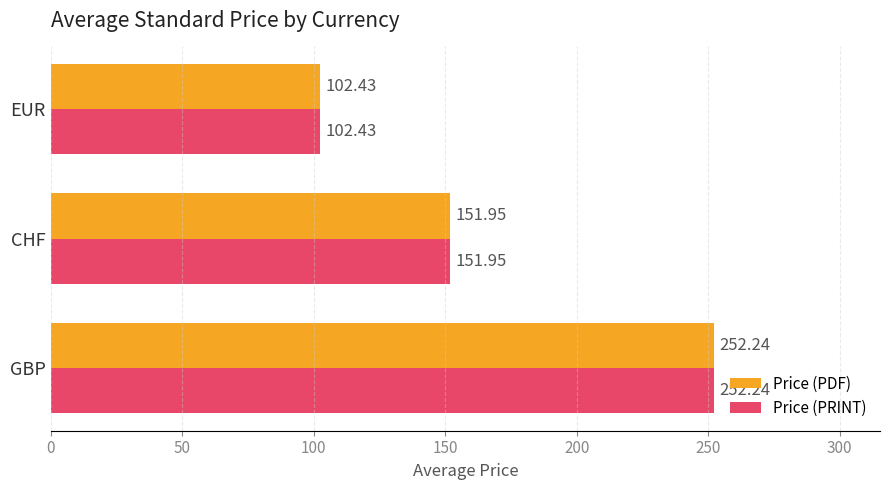

Rank the categories by Price (PRINT) value from lowest to highest.

EUR, CHF, GBP